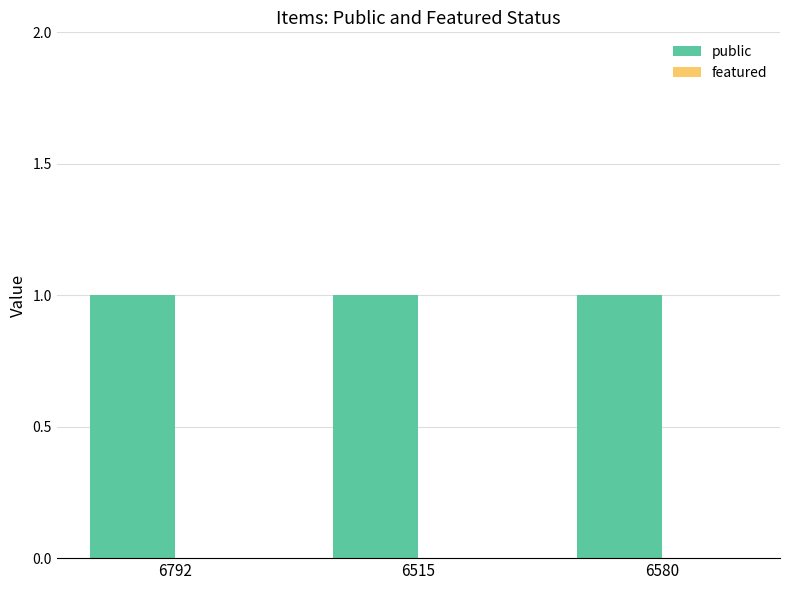

Reading left to right, extract all data points from this chart.

public: 6792=1	6515=1	6580=1
featured: 6792=0	6515=0	6580=0